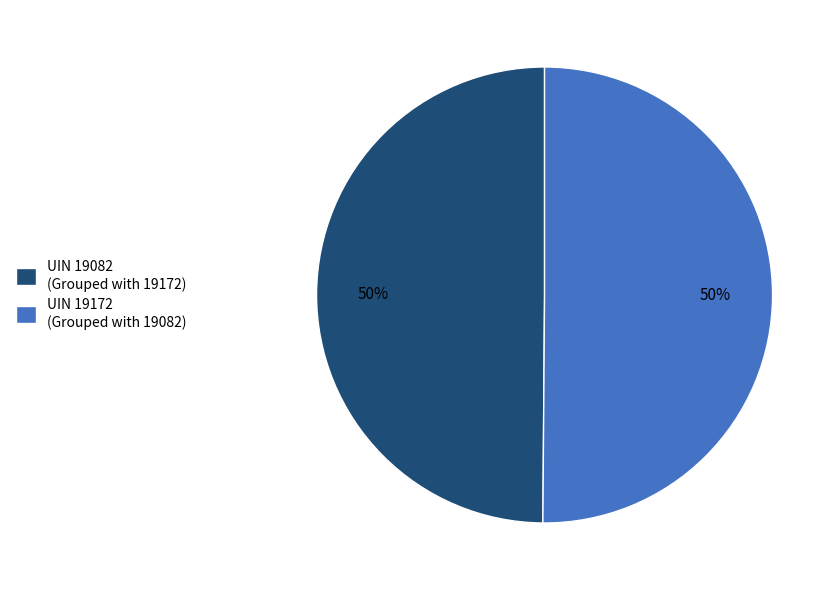

Count the number of slices in the pie.

2